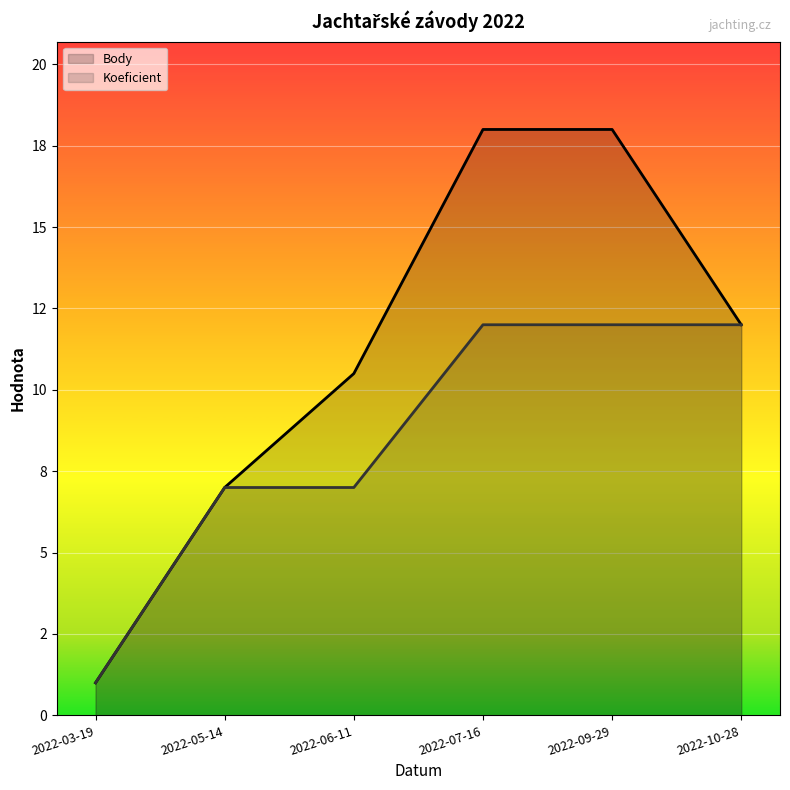

At which category does the chart reach its minimum across all series?

2022-03-19